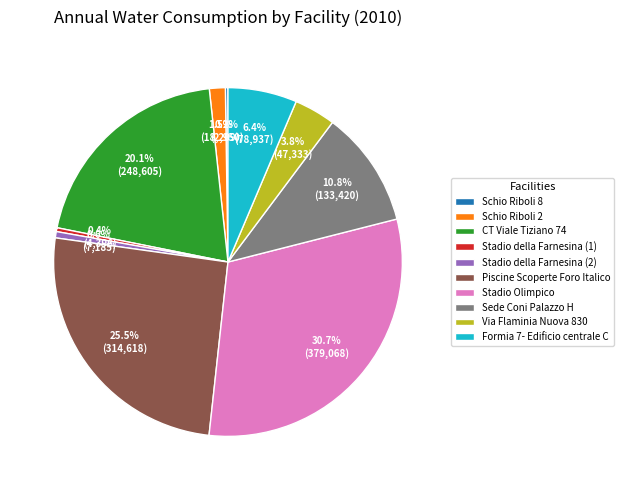

What percentage is NOT represented by Formia 7- Edificio centrale C?

93.6%